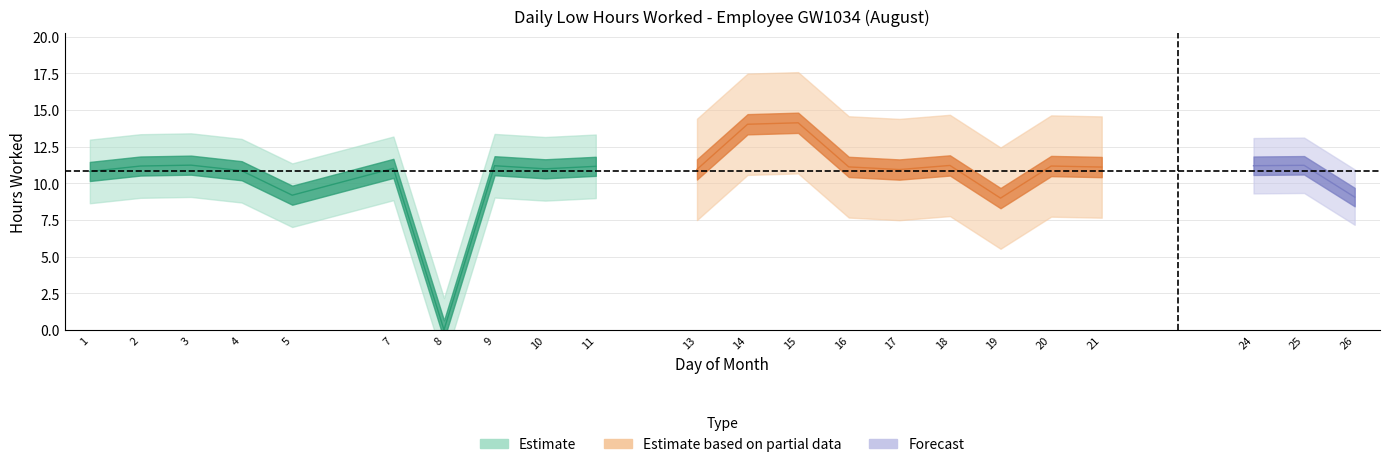

The chart shows a value of 11.0 at 7. True or false?

True